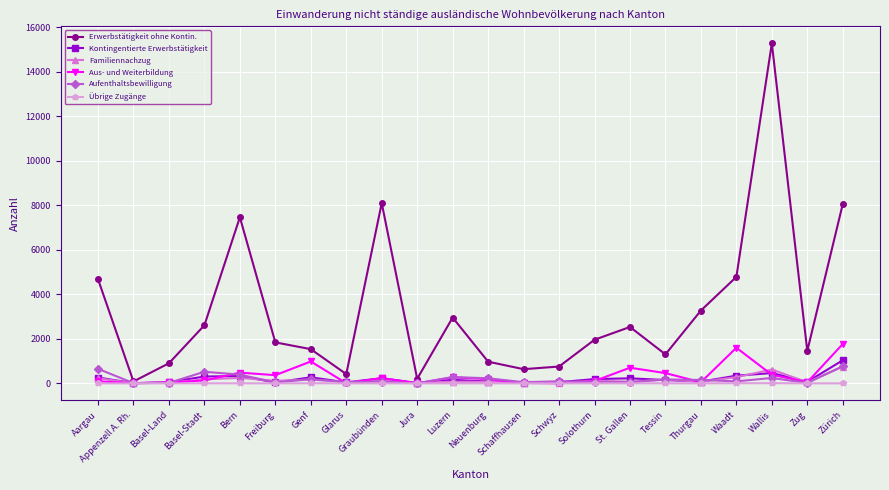

What is the label of the 8th point from the right?

Solothurn